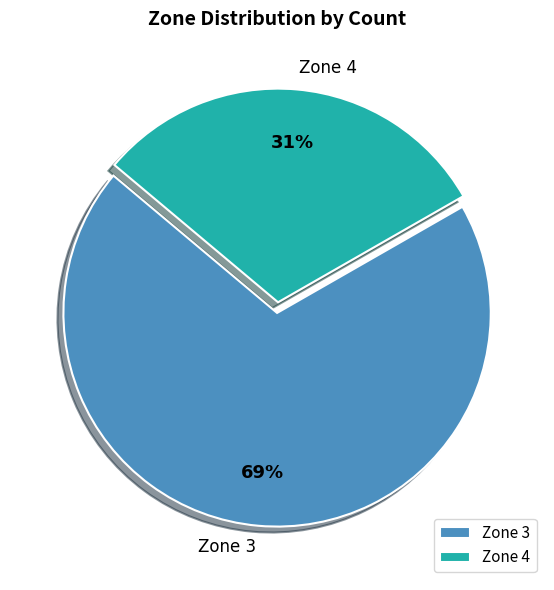

What is the largest slice in the pie chart?

Zone 3